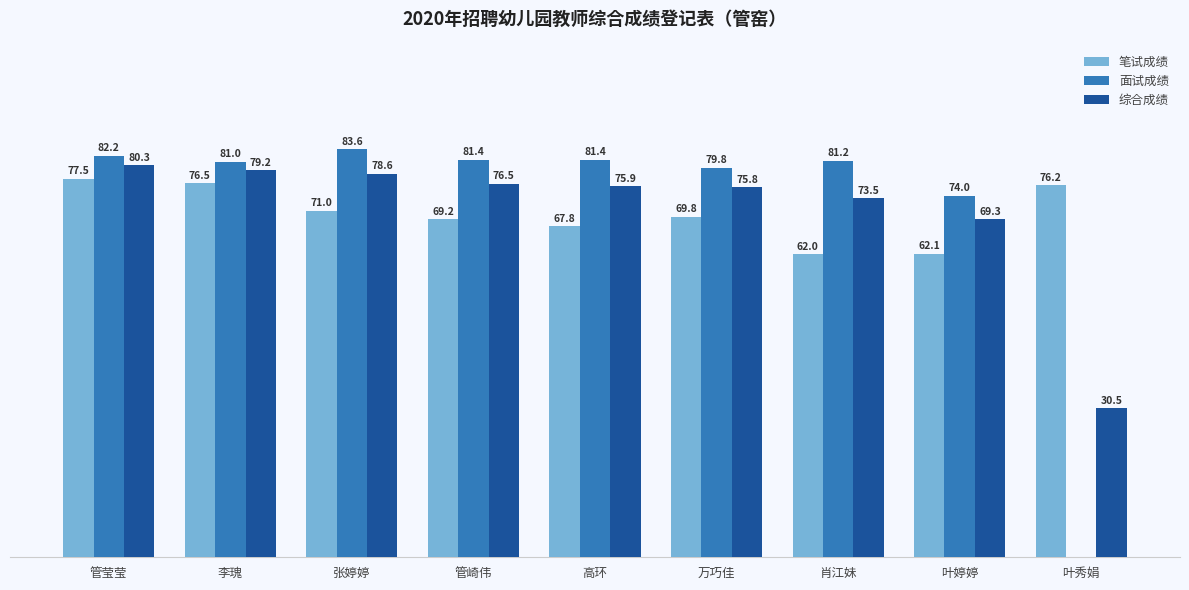

Which category has the highest value in the 笔试成绩 series?

管莹莹